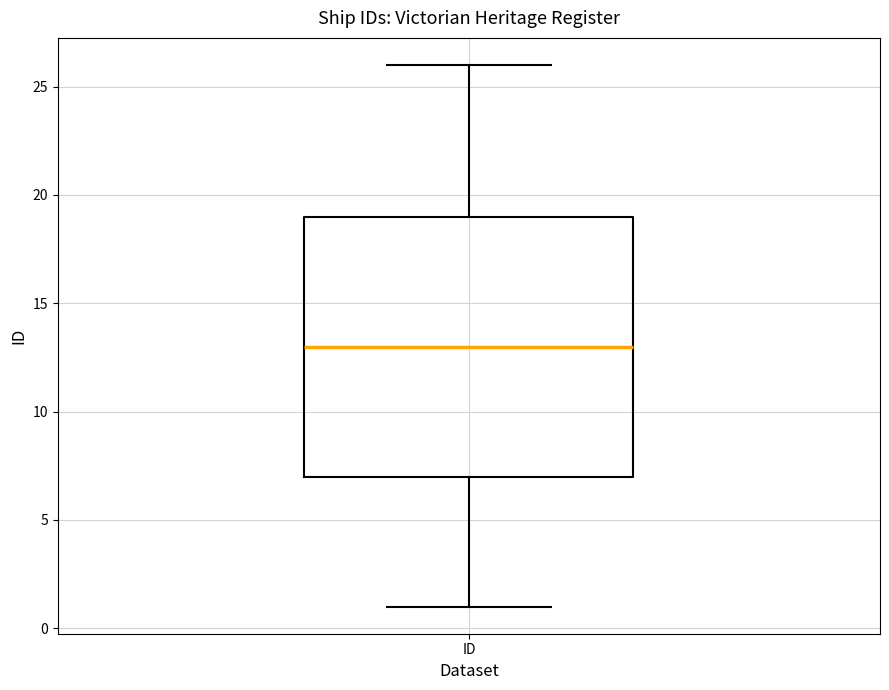

Where is the upper edge of the box for ID on the y-axis? The values are not printed on the chart, so give them approximately, as read against the axis.

19